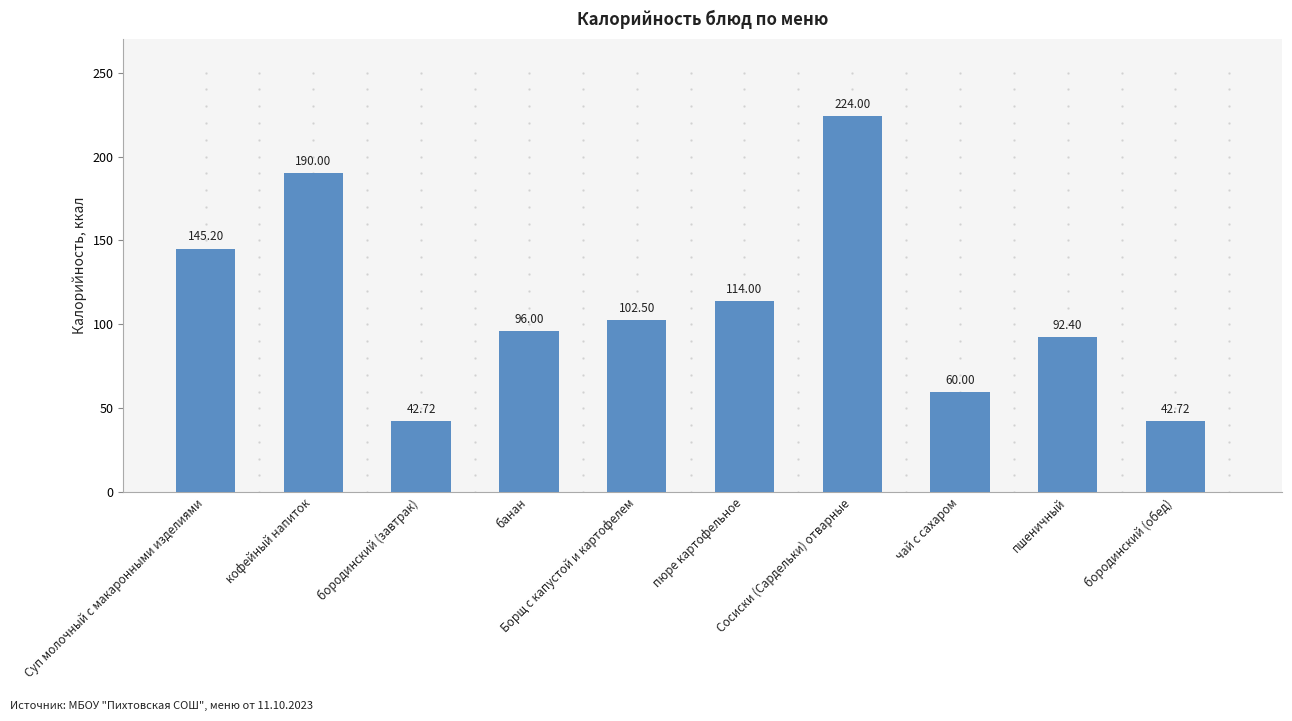

Which label corresponds to the largest value in the chart?

Сосиски (Сардельки) отварные